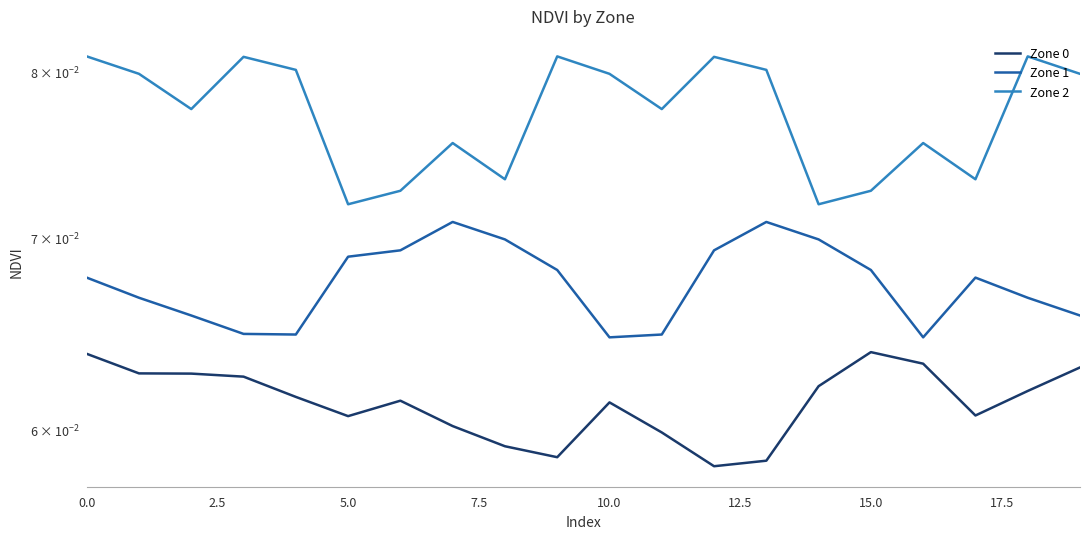

How many lines are shown in the chart?

3